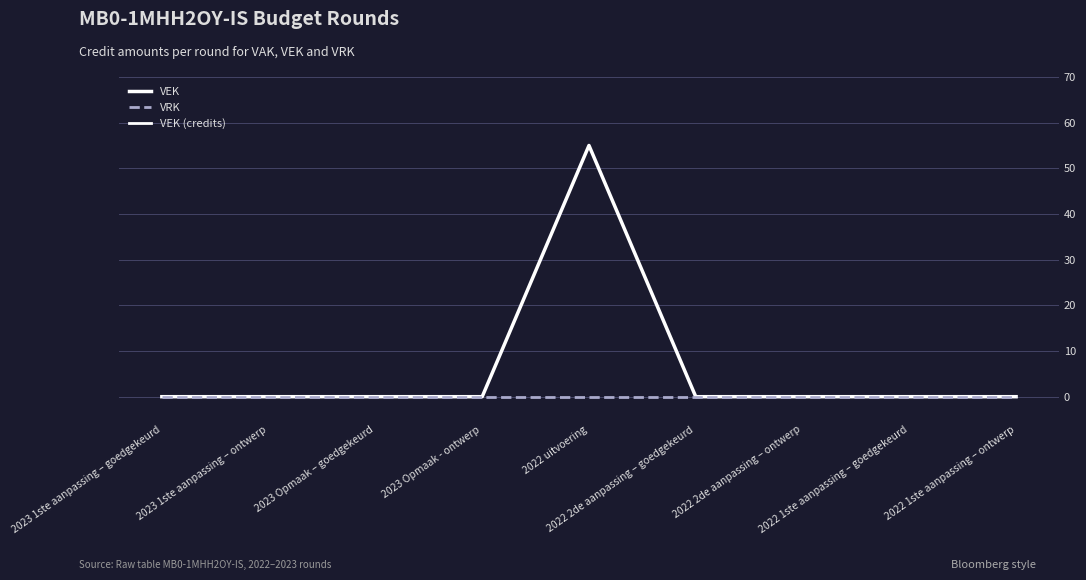

Reading left to right, transcribe all the data shown in this chart.

VEK: 2023 1ste aanpassing – goedgekeurd=0	2023 1ste aanpassing – ontwerp=0	2023 Opmaak – goedgekeurd=0	2023 Opmaak - ontwerp=0	2022 uitvoering=55	2022 2de aanpassing – goedgekeurd=0	2022 2de aanpassing – ontwerp=0	2022 1ste aanpassing – goedgekeurd=0	2022 1ste aanpassing – ontwerp=0
VRK: 2023 1ste aanpassing – goedgekeurd=0	2023 1ste aanpassing – ontwerp=0	2023 Opmaak – goedgekeurd=0	2023 Opmaak - ontwerp=0	2022 uitvoering=0	2022 2de aanpassing – goedgekeurd=0	2022 2de aanpassing – ontwerp=0	2022 1ste aanpassing – goedgekeurd=0	2022 1ste aanpassing – ontwerp=0